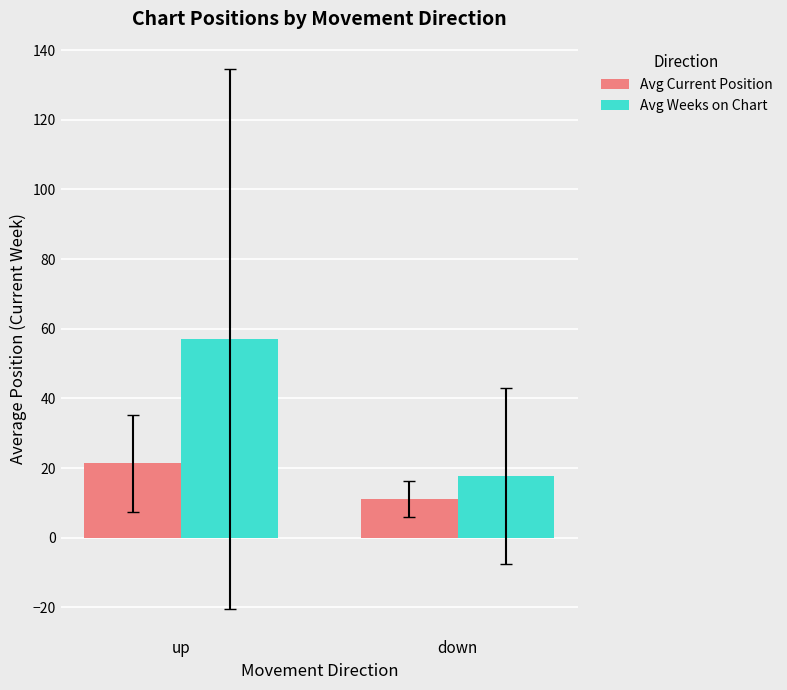

What is the sum of the Avg Weeks on Chart values at down and up?

74.8